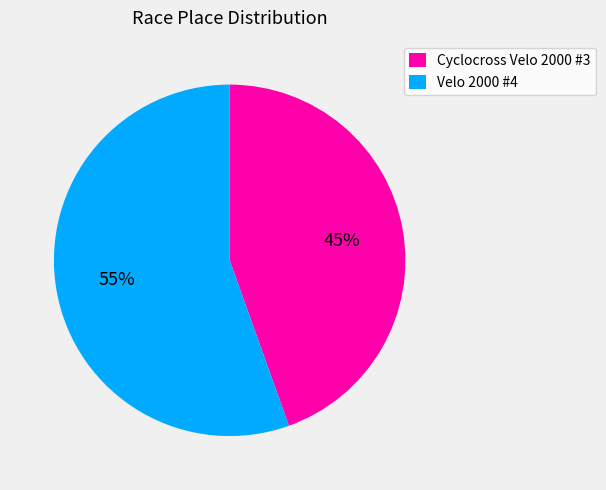

Which has a higher value, Velo 2000 #4 or Cyclocross Velo 2000 #3?

Velo 2000 #4